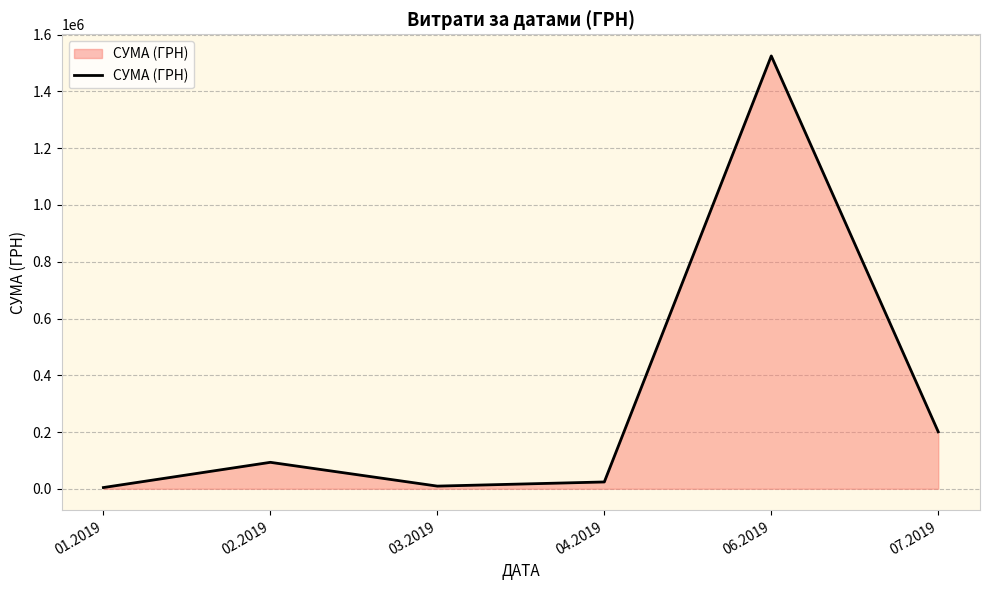

How many interior local valleys (lower than both neighbors) does the data have?

1